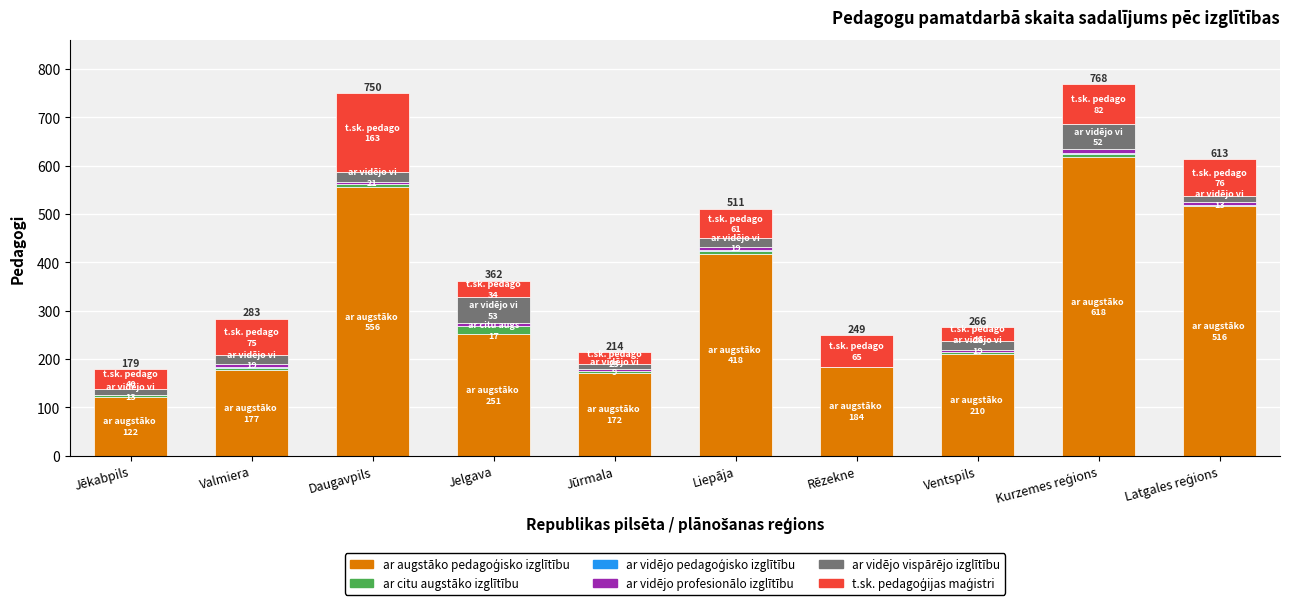

The ar citu augstāko izglītību series shows 6 at Jūrmala. True or false?

False